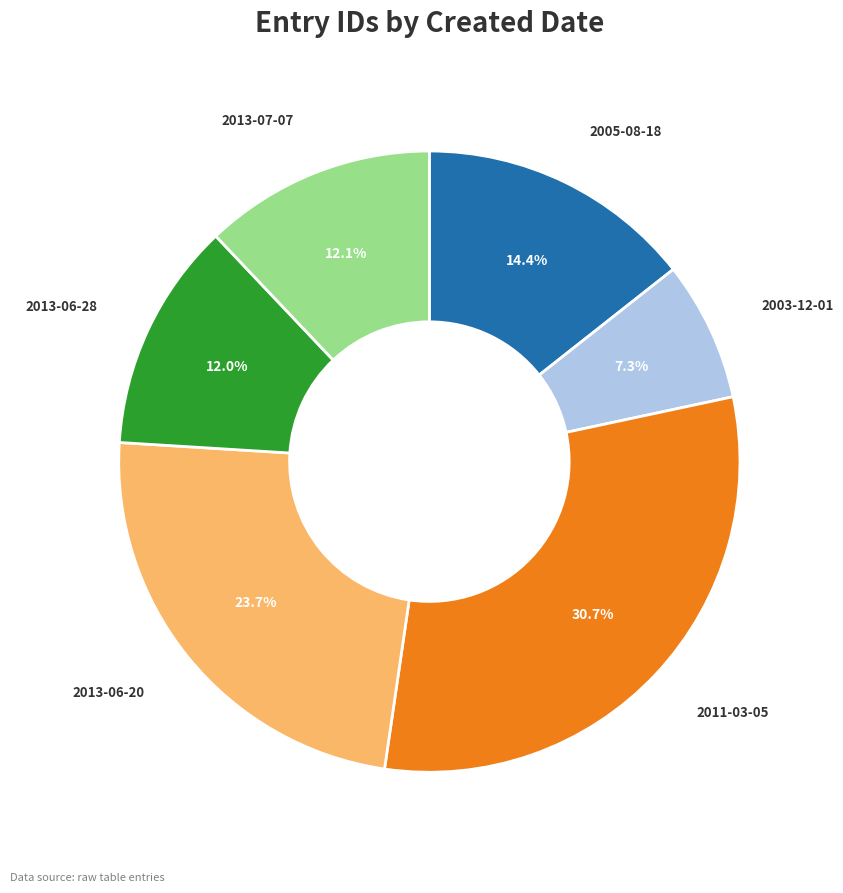

Approximately how many times larger is the value at 2005-08-18 compared to 2013-06-28?

1.2